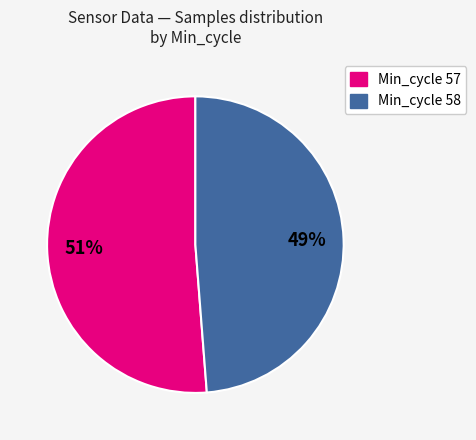

Does any single category account for the majority?

Yes